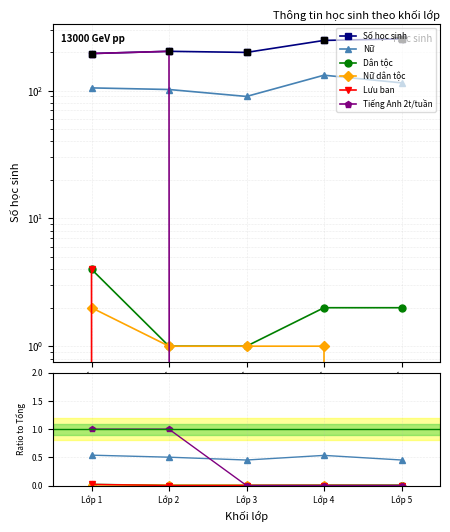

Where do Nữ dân tộc and Lưu ban first cross each other?

Lớp 1 and Lớp 2